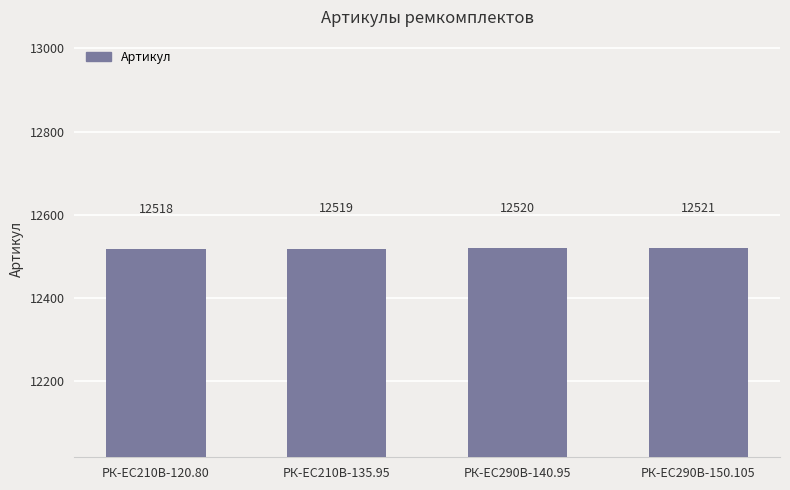

What is the minimum value shown in the chart?

12518